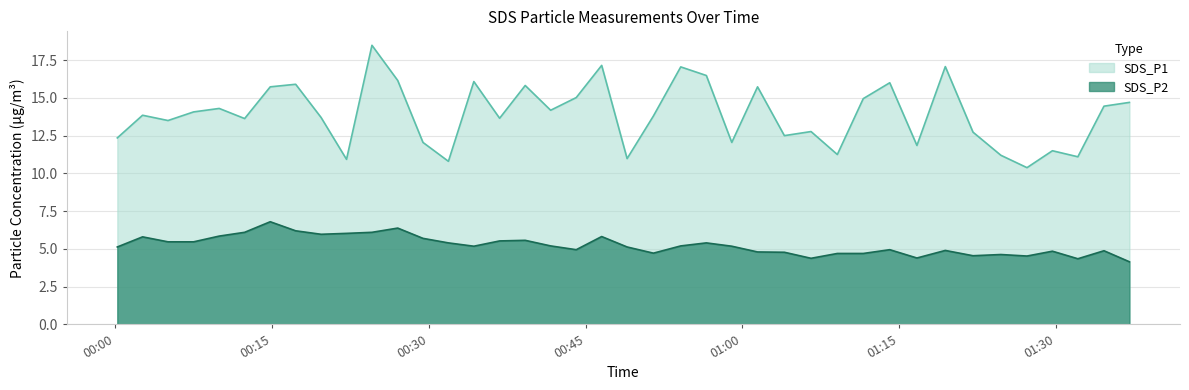

Reading right to left, list all the values displayed in this chart.

SDS_P1: 2021/03/29 01:37:02=14.7	2021/03/29 01:34:36=14.4	2021/03/29 01:32:06=11.1	2021/03/29 01:29:40=11.5	2021/03/29 01:27:14=10.4	2021/03/29 01:24:44=11.2	2021/03/29 01:22:04=12.7	2021/03/29 01:19:25=17.1	2021/03/29 01:16:42=11.8	2021/03/29 01:14:06=16.0	2021/03/29 01:11:34=14.9	2021/03/29 01:09:05=11.2	2021/03/29 01:06:34=12.8	2021/03/29 01:04:01=12.5	2021/03/29 01:01:27=15.7	2021/03/29 00:58:59=12.1	2021/03/29 00:56:33=16.5	2021/03/29 00:54:06=17.1	2021/03/29 00:51:29=13.8	2021/03/29 00:48:58=11.0	2021/03/29 00:46:32=17.1	2021/03/29 00:44:06=15.0	2021/03/29 00:41:39=14.2	2021/03/29 00:39:13=15.8	2021/03/29 00:36:46=13.7	2021/03/29 00:34:18=16.1	2021/03/29 00:31:52=10.8	2021/03/29 00:29:26=12.1	2021/03/29 00:27:01=16.1	2021/03/29 00:24:33=18.5	2021/03/29 00:22:07=10.9	2021/03/29 00:19:41=13.7	2021/03/29 00:17:15=15.9	2021/03/29 00:14:49=15.7	2021/03/29 00:12:22=13.6	2021/03/29 00:09:56=14.3	2021/03/29 00:07:29=14.1	2021/03/29 00:05:02=13.5	2021/03/29 00:02:36=13.8	2021/03/29 00:00:11=12.3
SDS_P2: 2021/03/29 01:37:02=4.2	2021/03/29 01:34:36=4.9	2021/03/29 01:32:06=4.3	2021/03/29 01:29:40=4.8	2021/03/29 01:27:14=4.5	2021/03/29 01:24:44=4.6	2021/03/29 01:22:04=4.5	2021/03/29 01:19:25=4.9	2021/03/29 01:16:42=4.4	2021/03/29 01:14:06=5.0	2021/03/29 01:11:34=4.7	2021/03/29 01:09:05=4.7	2021/03/29 01:06:34=4.4	2021/03/29 01:04:01=4.8	2021/03/29 01:01:27=4.8	2021/03/29 00:58:59=5.2	2021/03/29 00:56:33=5.4	2021/03/29 00:54:06=5.2	2021/03/29 00:51:29=4.7	2021/03/29 00:48:58=5.1	2021/03/29 00:46:32=5.8	2021/03/29 00:44:06=5.0	2021/03/29 00:41:39=5.2	2021/03/29 00:39:13=5.6	2021/03/29 00:36:46=5.5	2021/03/29 00:34:18=5.2	2021/03/29 00:31:52=5.4	2021/03/29 00:29:26=5.7	2021/03/29 00:27:01=6.4	2021/03/29 00:24:33=6.1	2021/03/29 00:22:07=6.0	2021/03/29 00:19:41=6.0	2021/03/29 00:17:15=6.2	2021/03/29 00:14:49=6.8	2021/03/29 00:12:22=6.1	2021/03/29 00:09:56=5.8	2021/03/29 00:07:29=5.5	2021/03/29 00:05:02=5.5	2021/03/29 00:02:36=5.8	2021/03/29 00:00:11=5.1